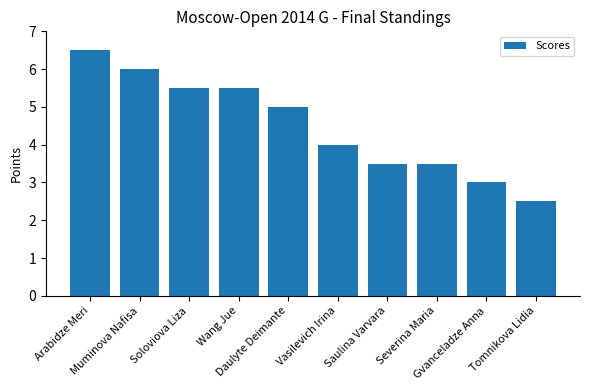

What is the minimum value shown in the chart?

2.5